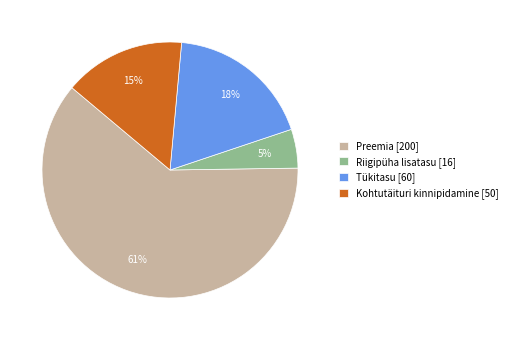

Do Riigipüha lisatasu [16] and Preemia [200] together represent more than half of the pie?

Yes